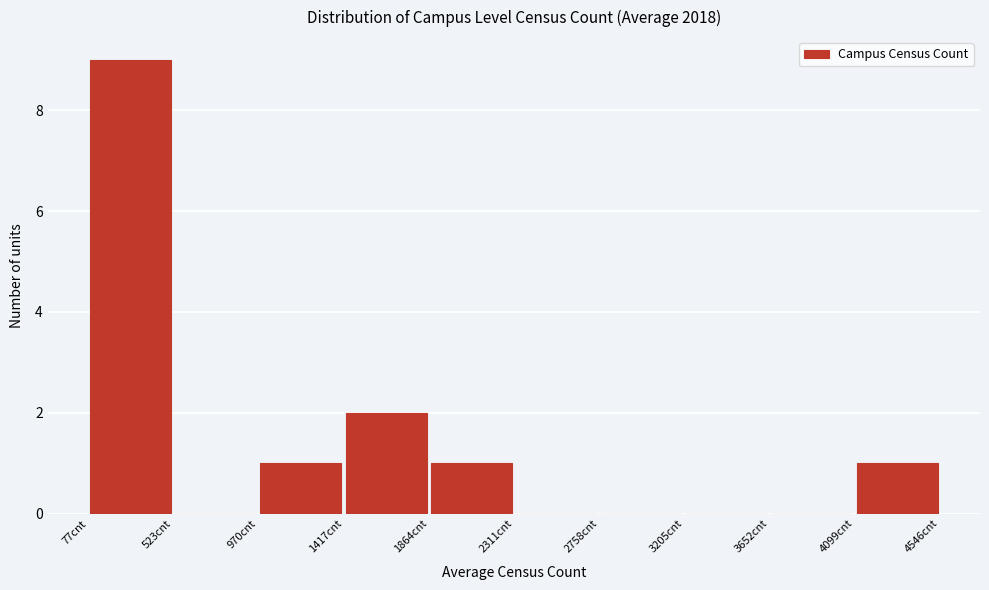

Reading left to right, transcribe this chart: for each bar, give the range it covers on the x-axis and its height. Neither the bar edges nor the heights are printed on the chart, so give them approximately, as read against the axes.

100 to 500: 9
500 to 950: 0
950 to 1400: 1
1400 to 1850: 2
1850 to 2300: 1
2300 to 2750: 0
2750 to 3200: 0
3200 to 3650: 0
3650 to 4100: 0
4100 to 4550: 1